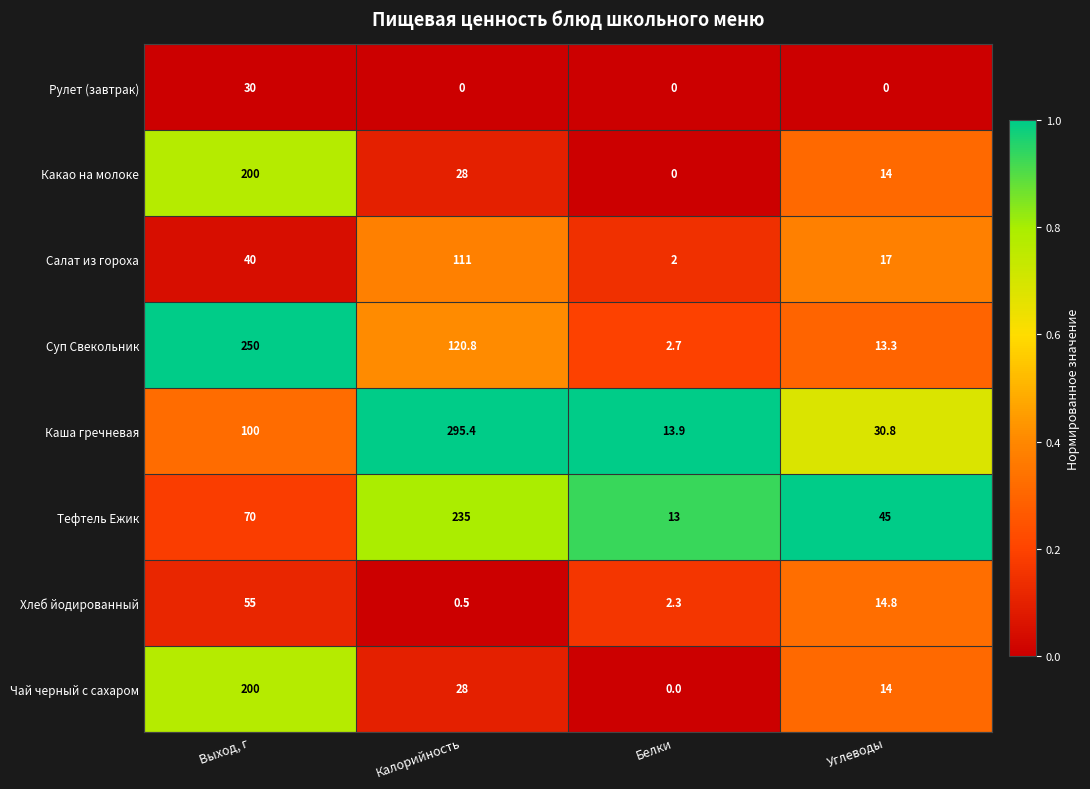

What value does the Каша гречневая series have at Выход, г?

100.0